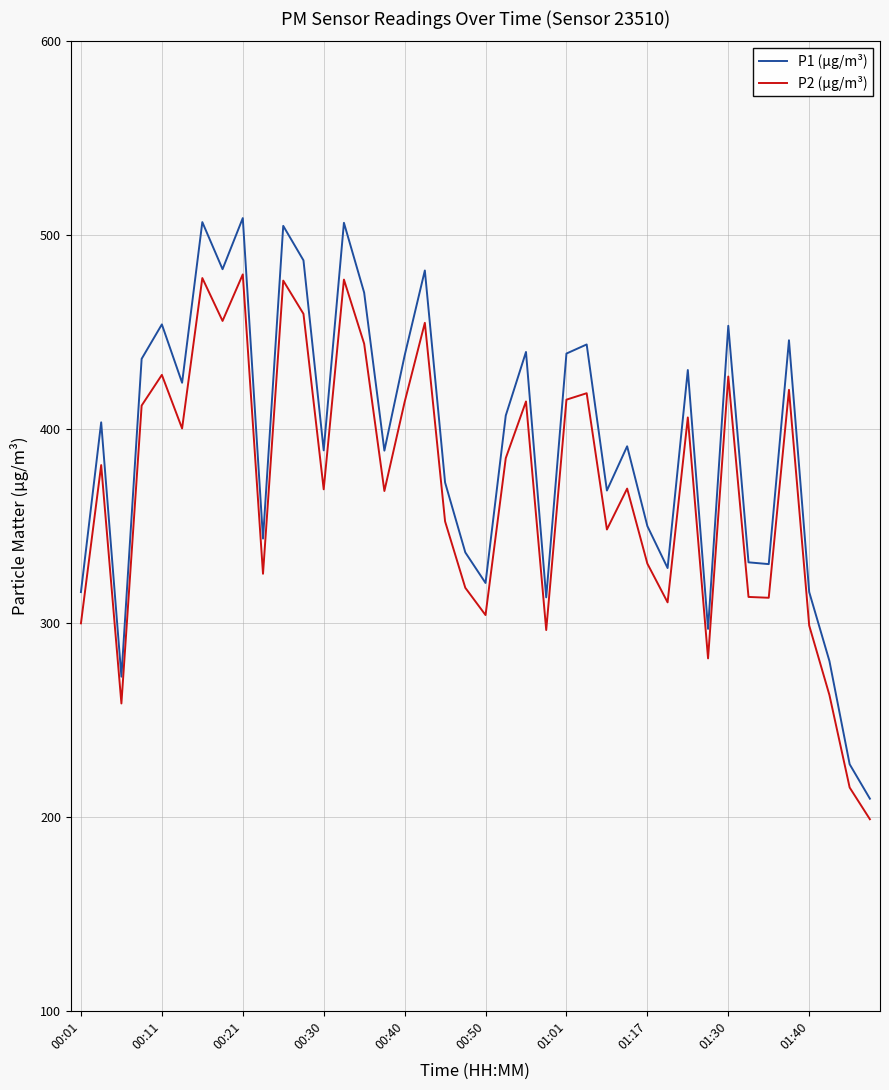

What is the lowest value of the P1 (µg/m³) series?

209.4